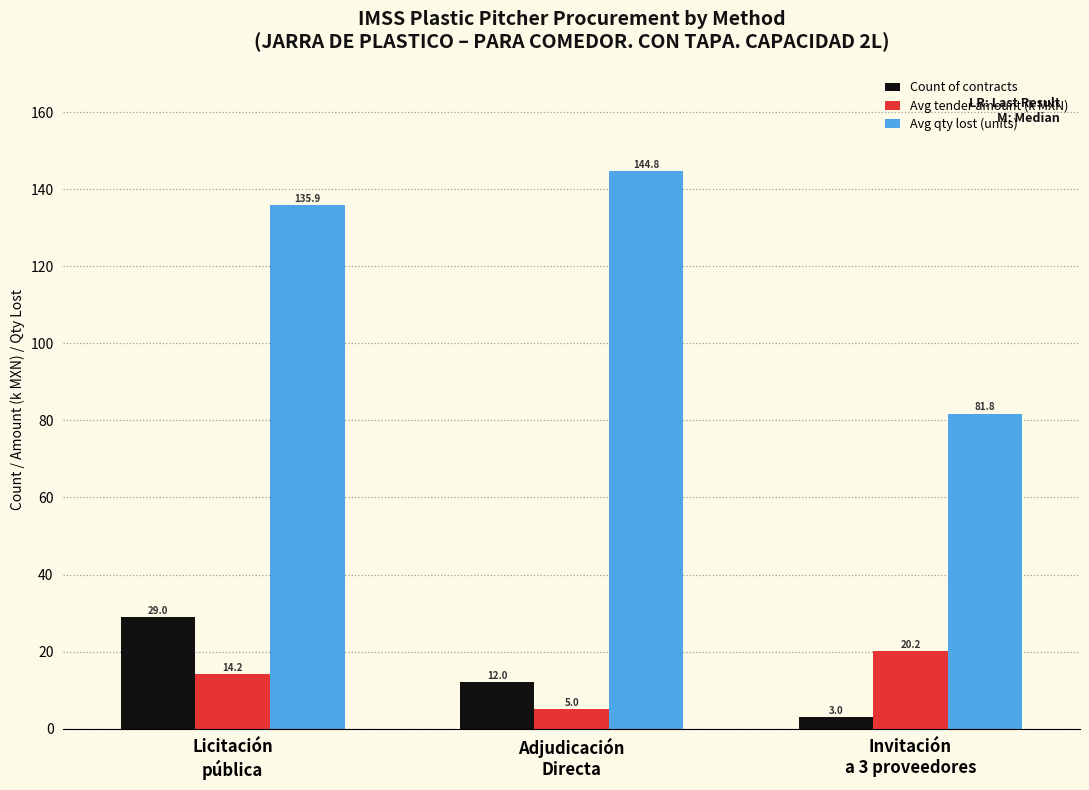

Which series has the largest total across all categories?

Avg qty lost (units)